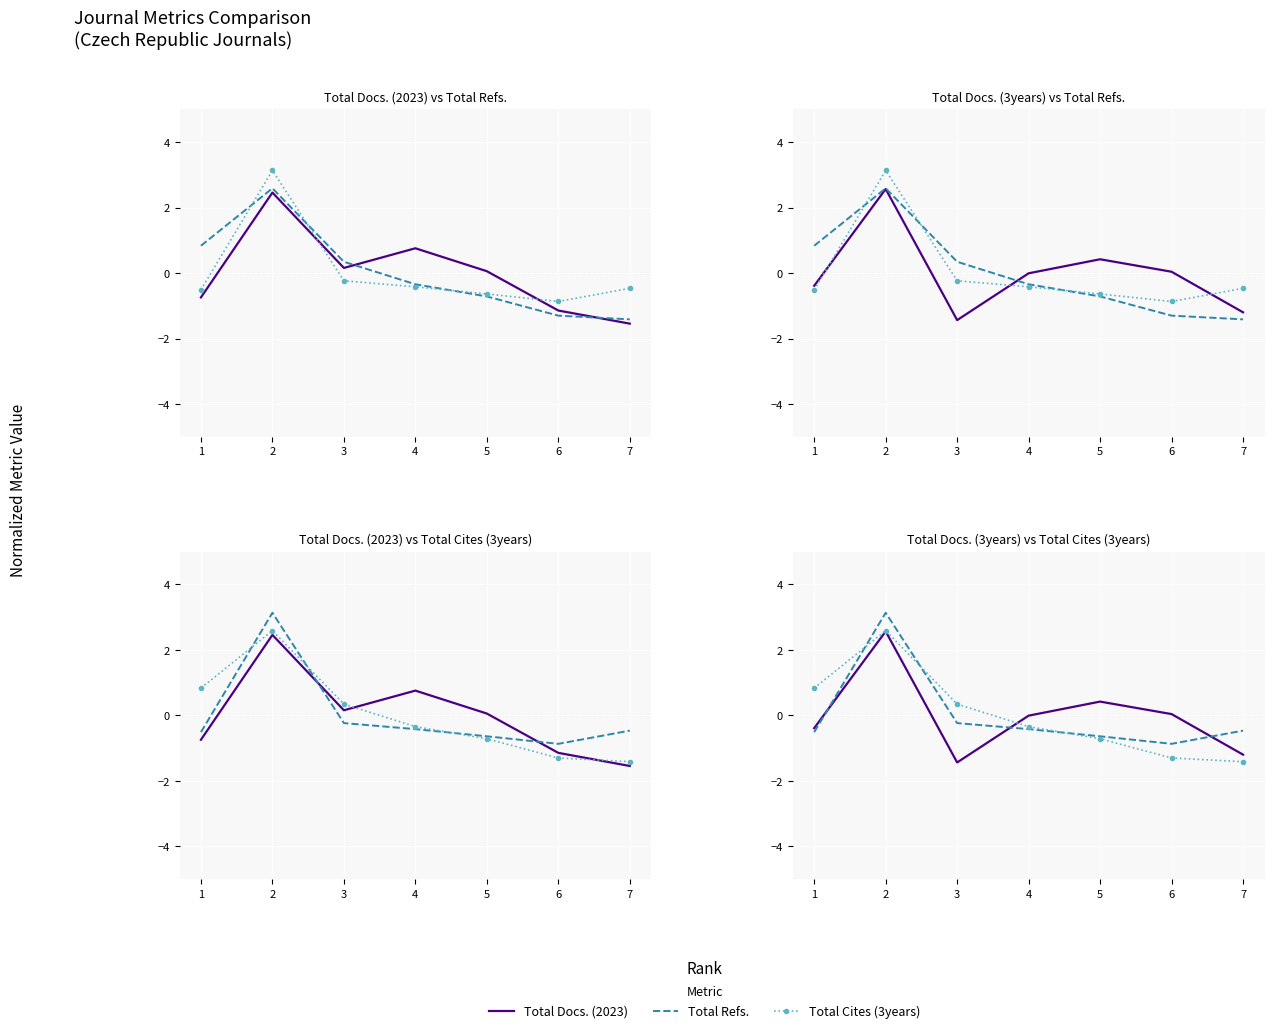

What is the lowest value of the Total Docs. (2023) series?

-1.5